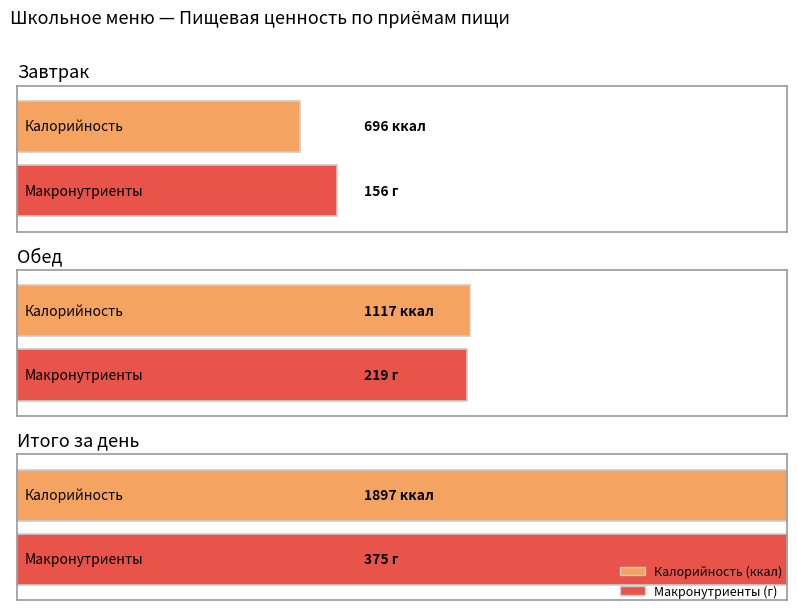

Which has a higher value, Итого за день or Завтрак?

Итого за день